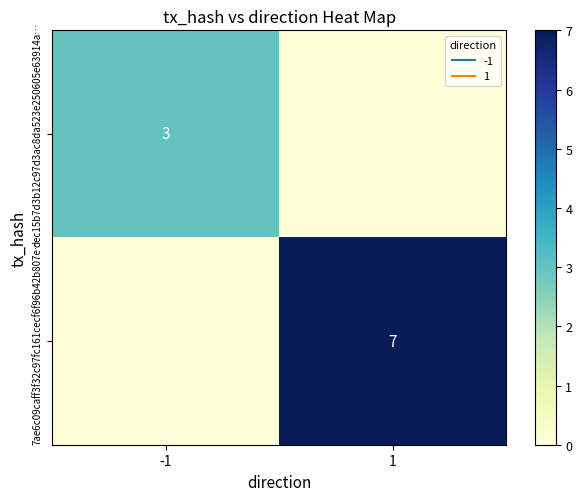

At which category is the sum across all series the highest?

1